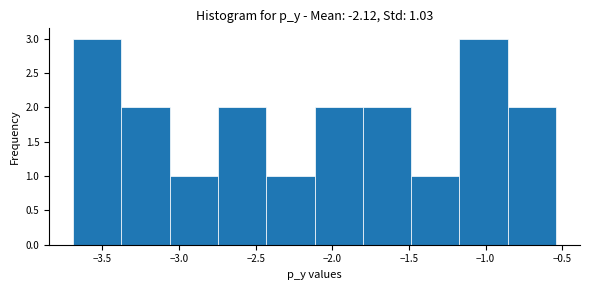

What is the height of the bar covering -1.15 to -0.85 on the x-axis? Neither the bar edges nor the heights are printed on the chart, so give them approximately, as read against the axes.

3